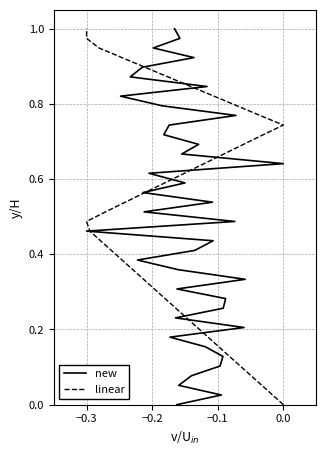

What is the sum of all new values?

20.0